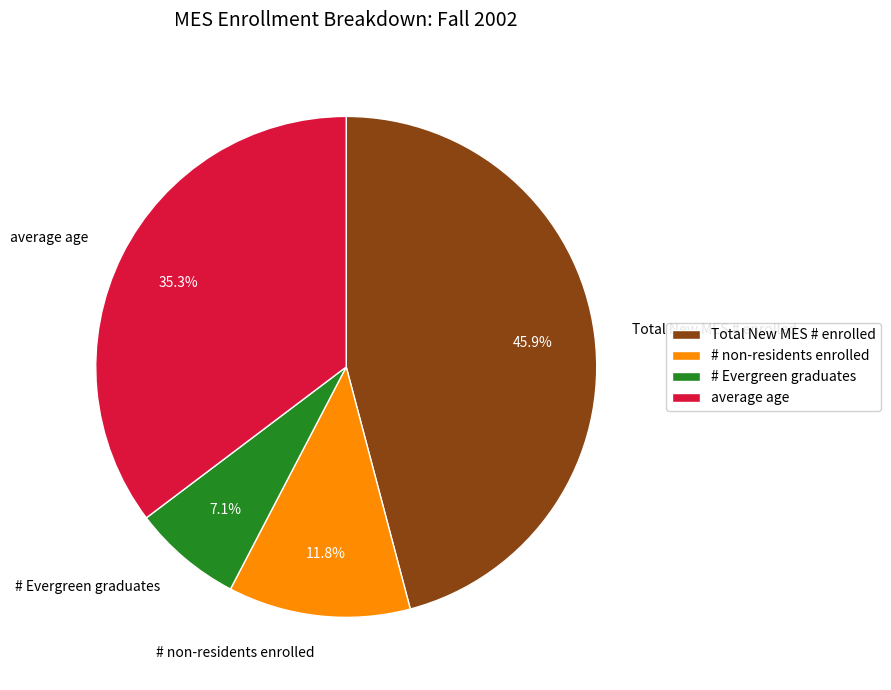

Which category has the smallest portion of the pie?

# Evergreen graduates